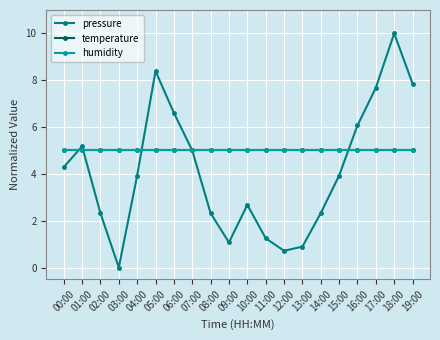

What is the difference between the highest and lowest values at 19:00?

2.9